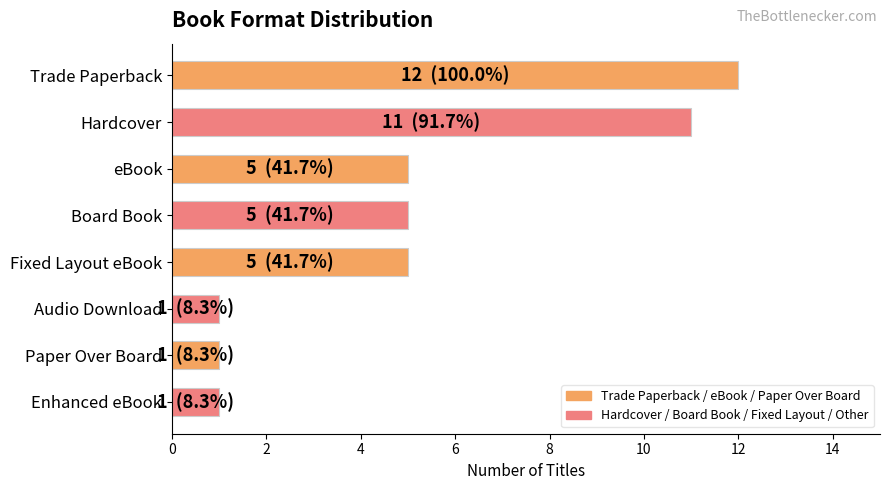

True or false: the data shows 5 at eBook.

True